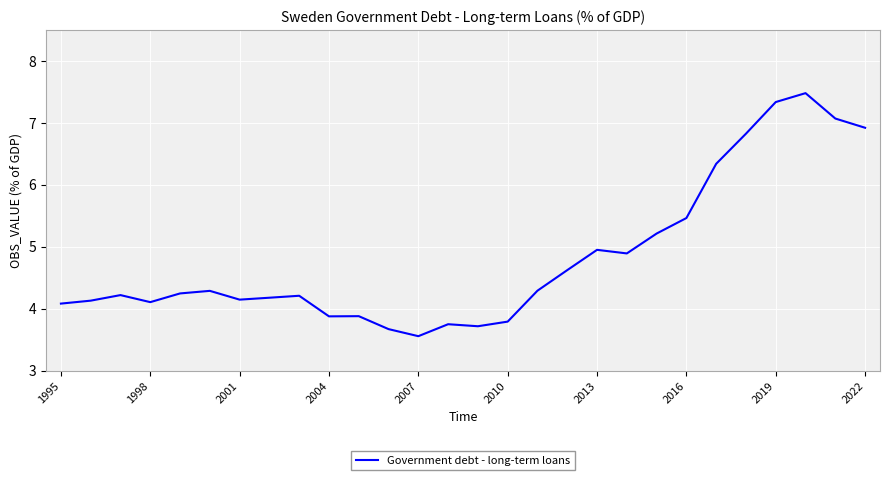

What is the difference between the maximum and minimum values?

3.9